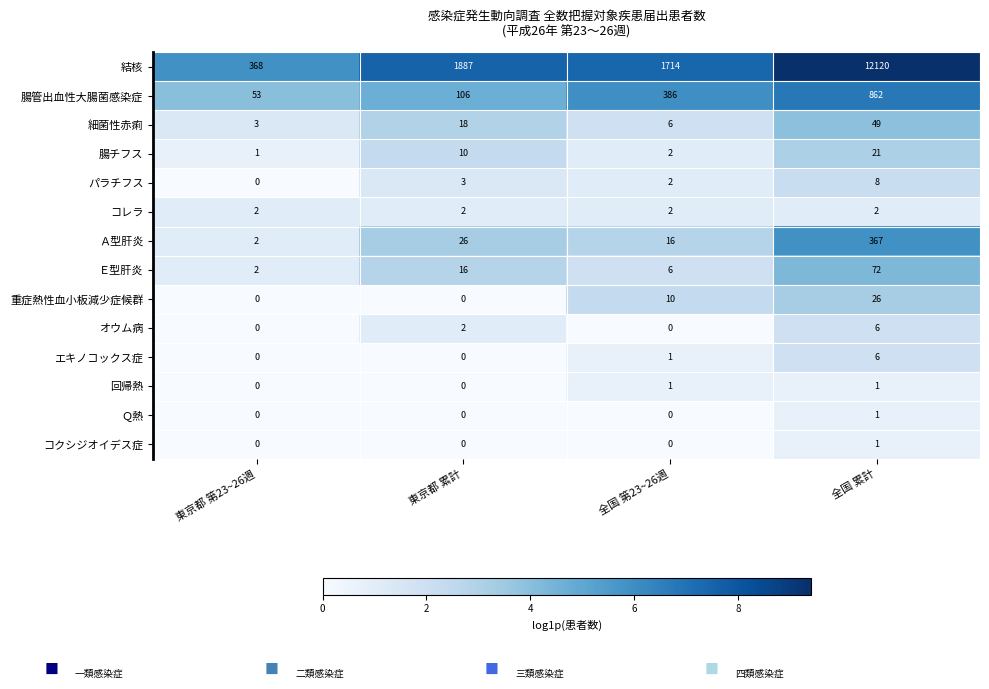

Between 東京都 第23~26週 and 東京都 累計, which series saw the biggest shift?

結核